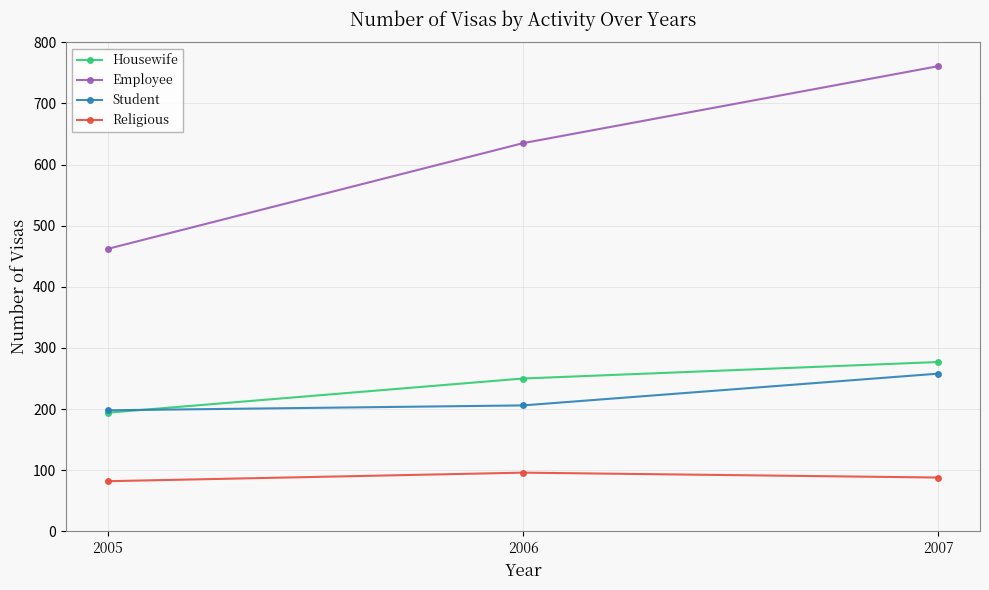

What is the difference between the maximum and second lowest values in the Student series?

52